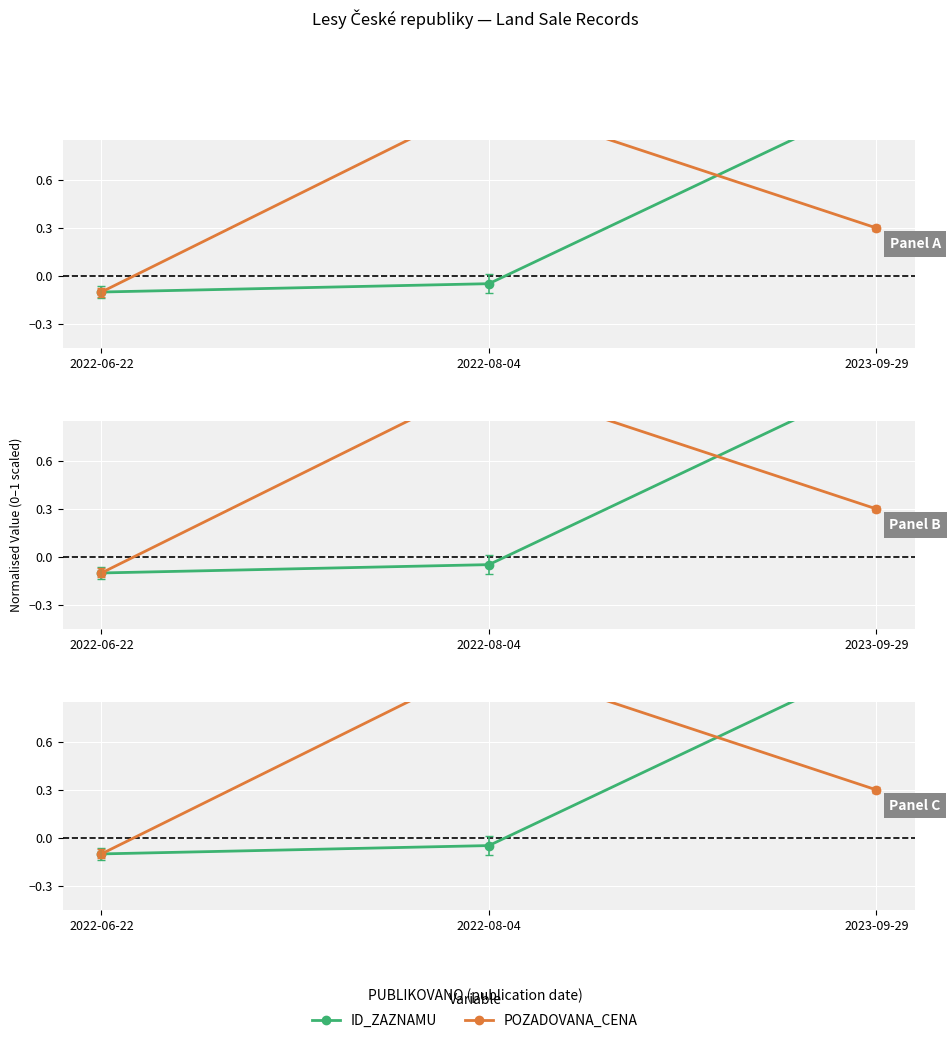

True or false: ID_ZAZNAMU has a value of -0.1 at 2022-08-04.

False